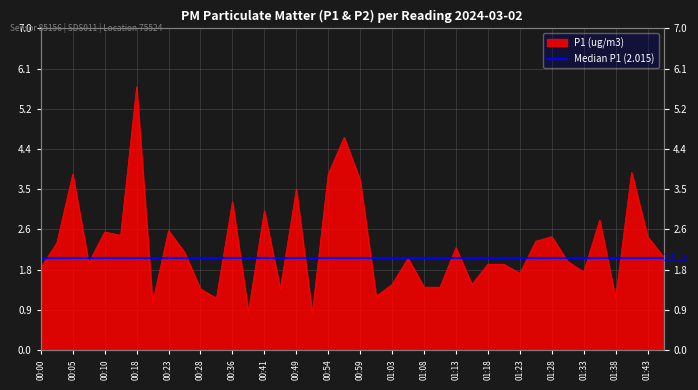

What is the difference between the values at 00:08 and 00:51?

1.1